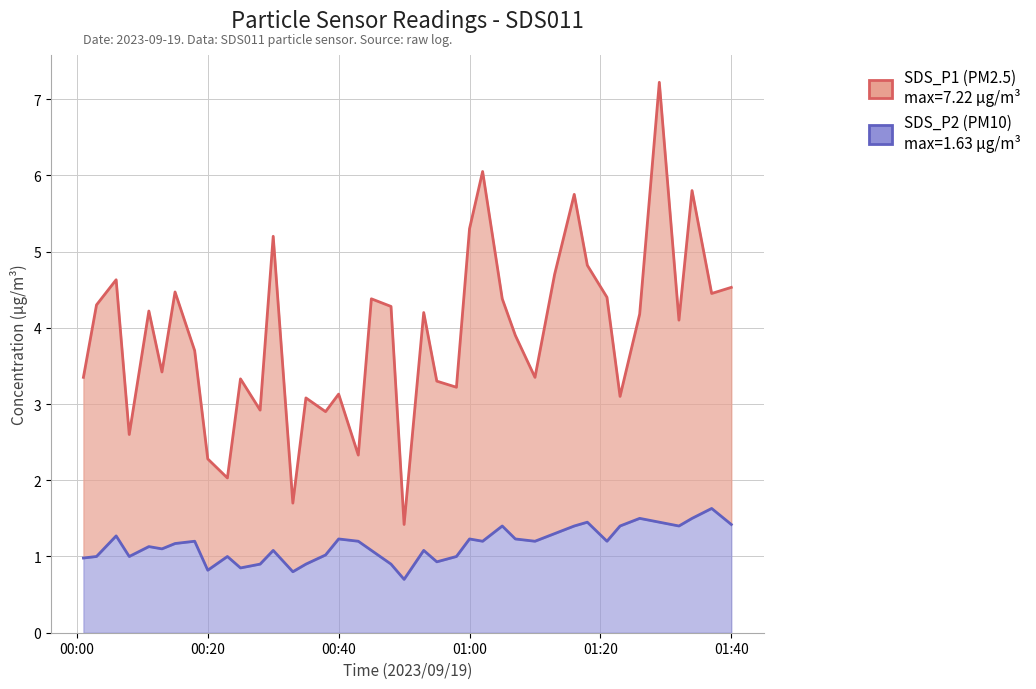

The value of SDS_P2 at 2023/09/19 01:23 is 1.4. True or false?

True